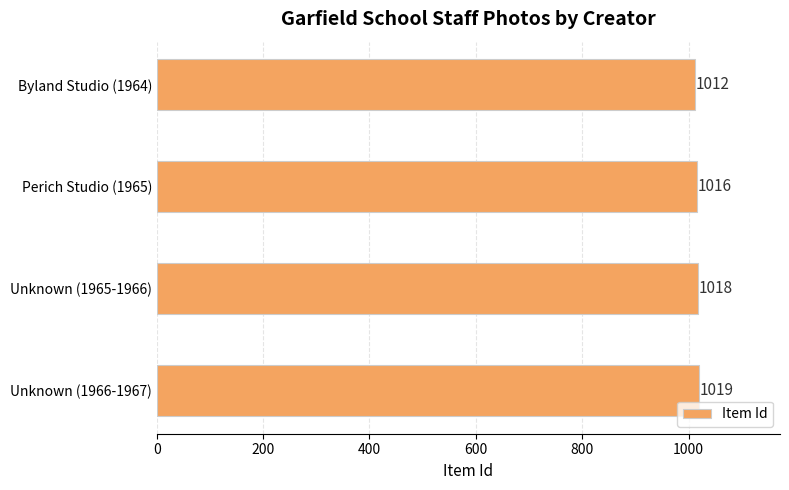

Reading bottom to top, what are all the values shown in this chart?

1019	1018	1016	1012